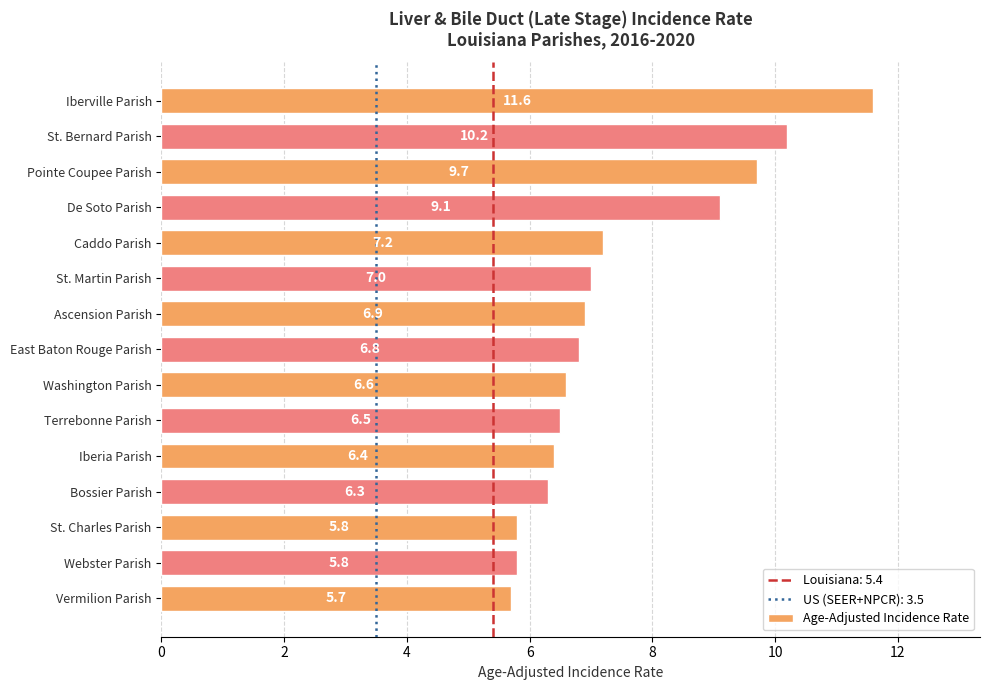

What is the smallest value displayed?

5.7